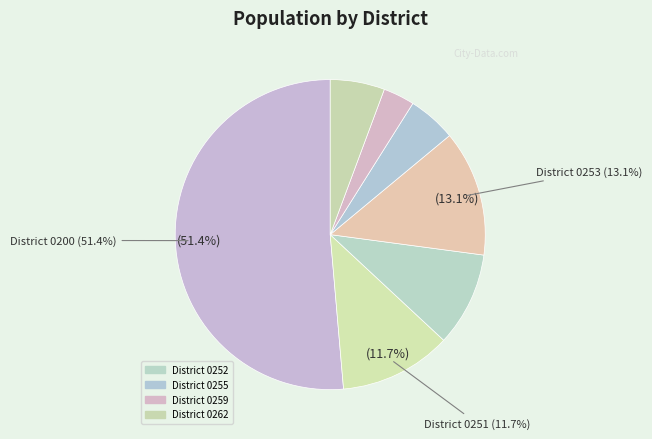

To the nearest percent, what is the difference between the largest and smallest slice percentages?

48%